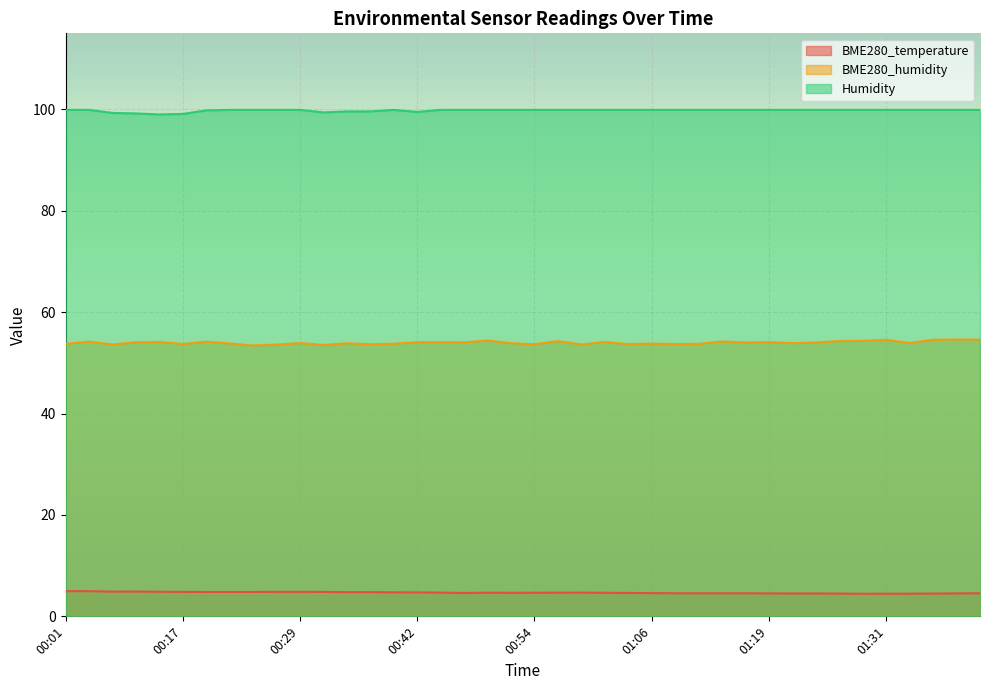

True or false: BME280_humidity and Humidity cross at least once.

False